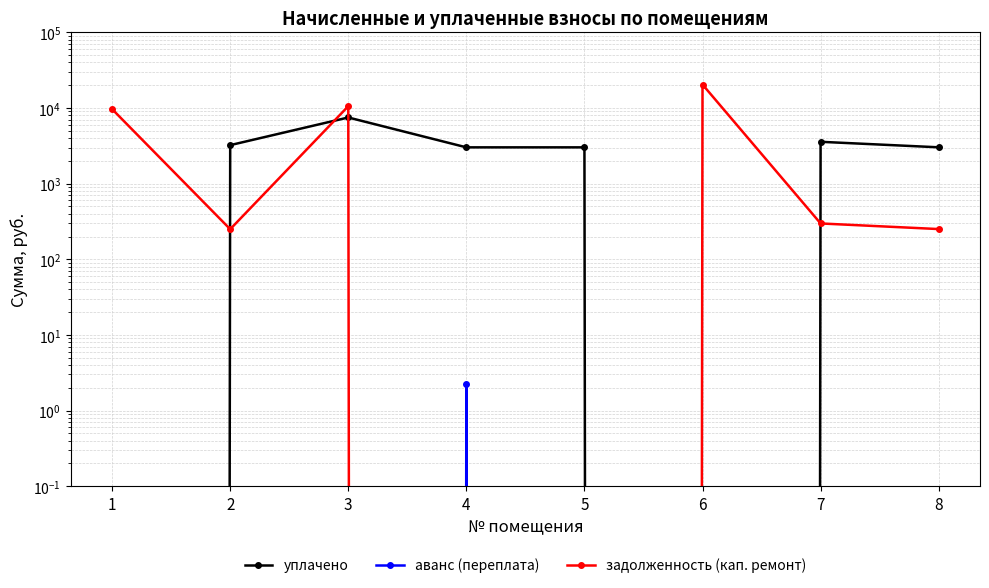

At which category does задолженность (кап. ремонт) reach its first local valley?

2